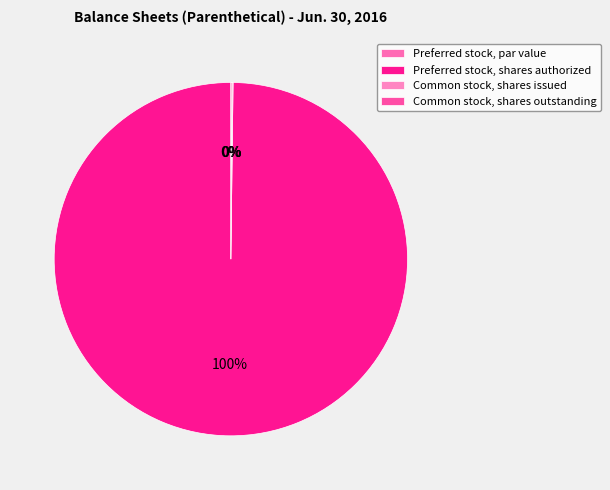

Rank the categories by value from highest to lowest.

Preferred stock, shares authorized, Common stock, shares issued, Common stock, shares outstanding, Preferred stock, par value